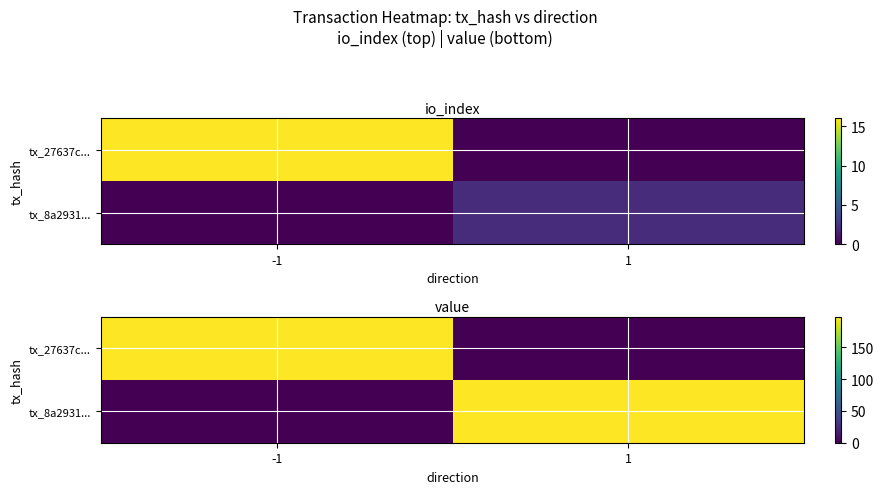

What is the difference between the tx_8a2931... values at 1 and -1?

197.6